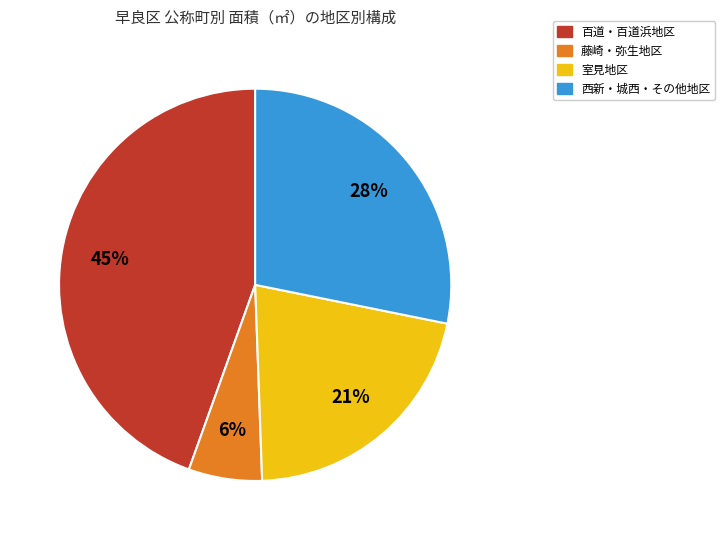

Does any single category account for the majority?

No